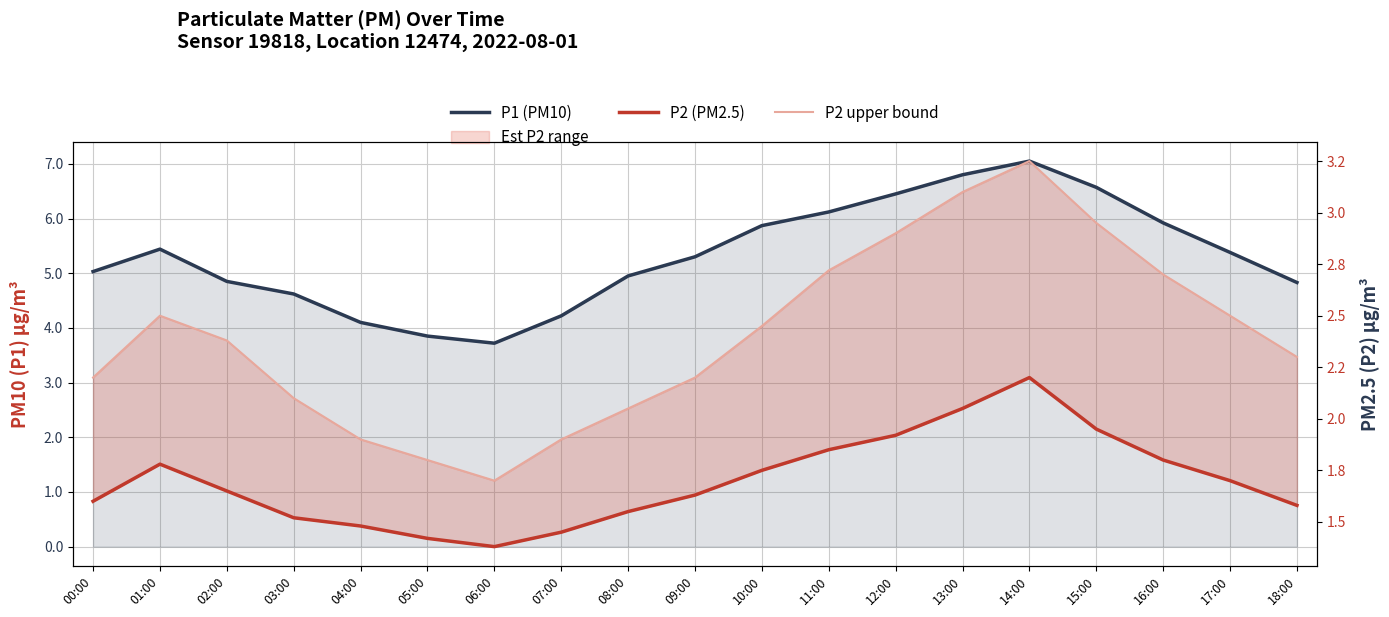

What is the minimum value shown in the chart?

1.4